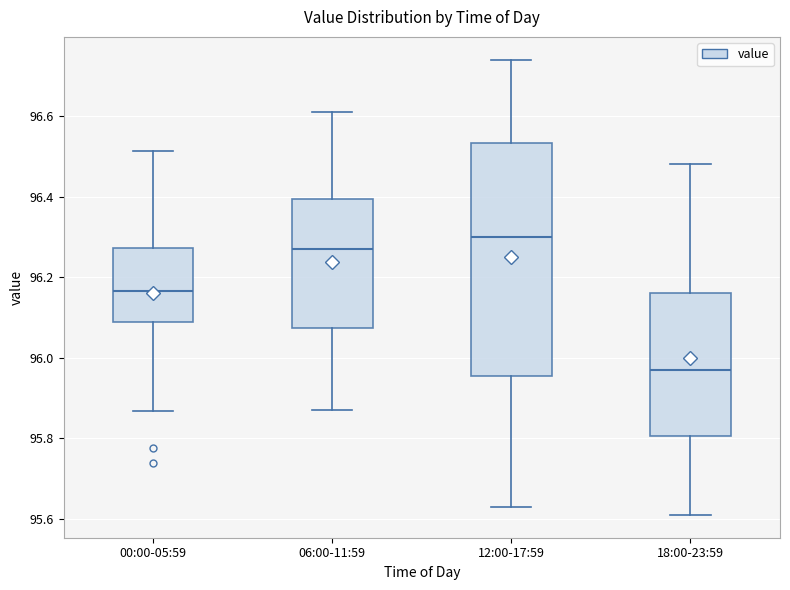

Reading left to right, read every box against the y-axis: the position of its median line, the range the box covers, and the ends of its whiskers. The values are not printed on the chart, so give them approximately, as read against the axis.

00:00-05:59: median 96.16, box 96.08 to 96.28, whiskers 95.86 to 96.52
06:00-11:59: median 96.28, box 96.08 to 96.40, whiskers 95.88 to 96.62
12:00-17:59: median 96.30, box 95.96 to 96.54, whiskers 95.64 to 96.74
18:00-23:59: median 95.98, box 95.80 to 96.16, whiskers 95.62 to 96.48